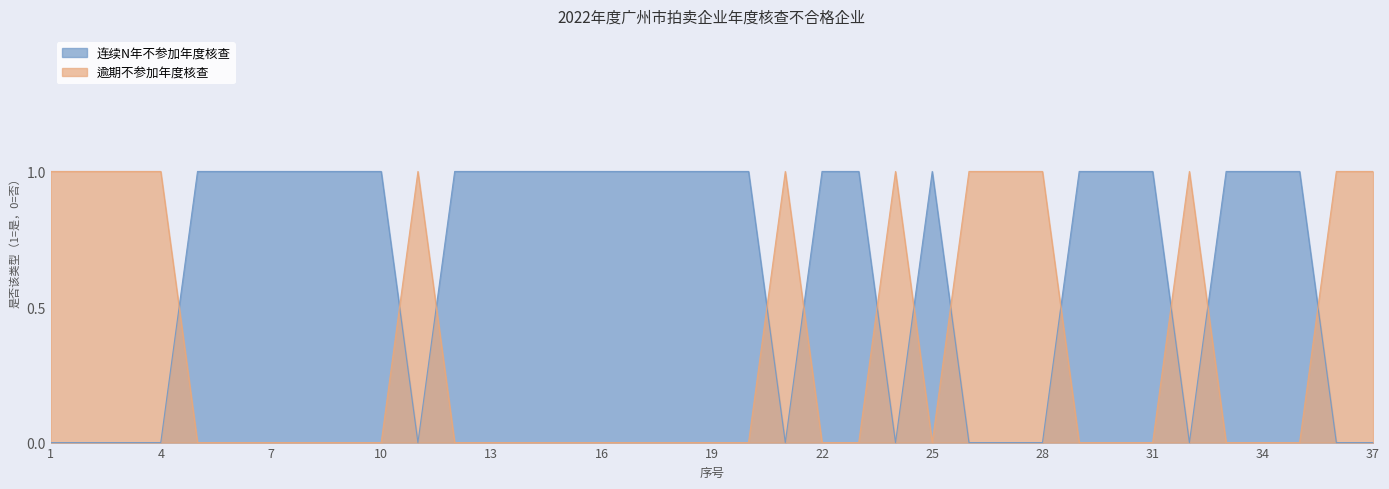

Which series has the widest spread of values?

连续N年不参加年度核查